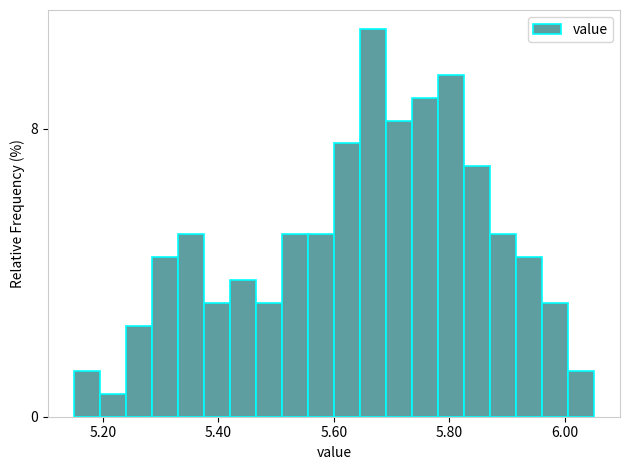

Around what value on the x-axis is the tallest bar? Give the approximate position of its centre, as read against the axis.

5.66